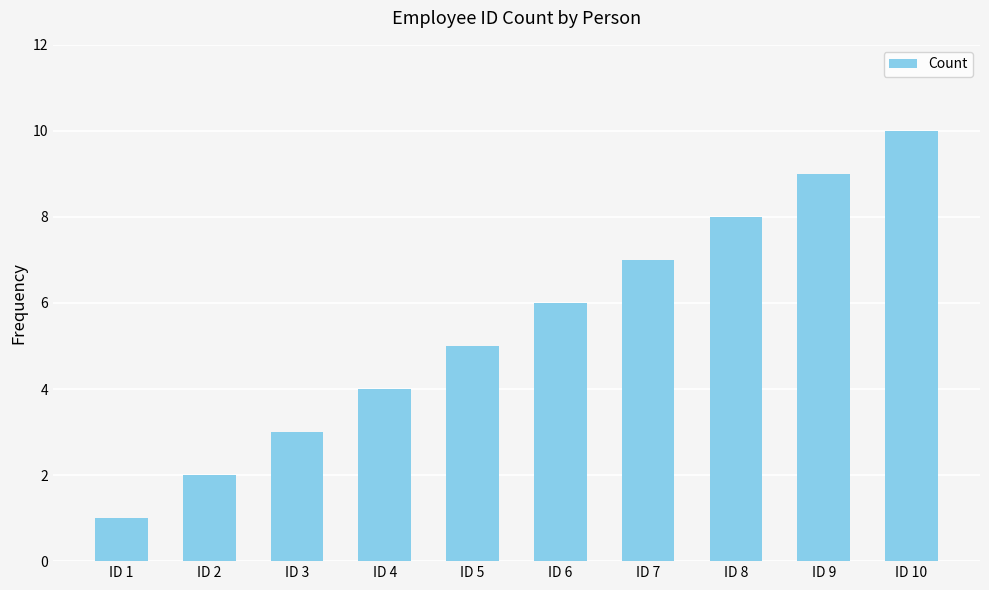

How many bars are there in total?

10